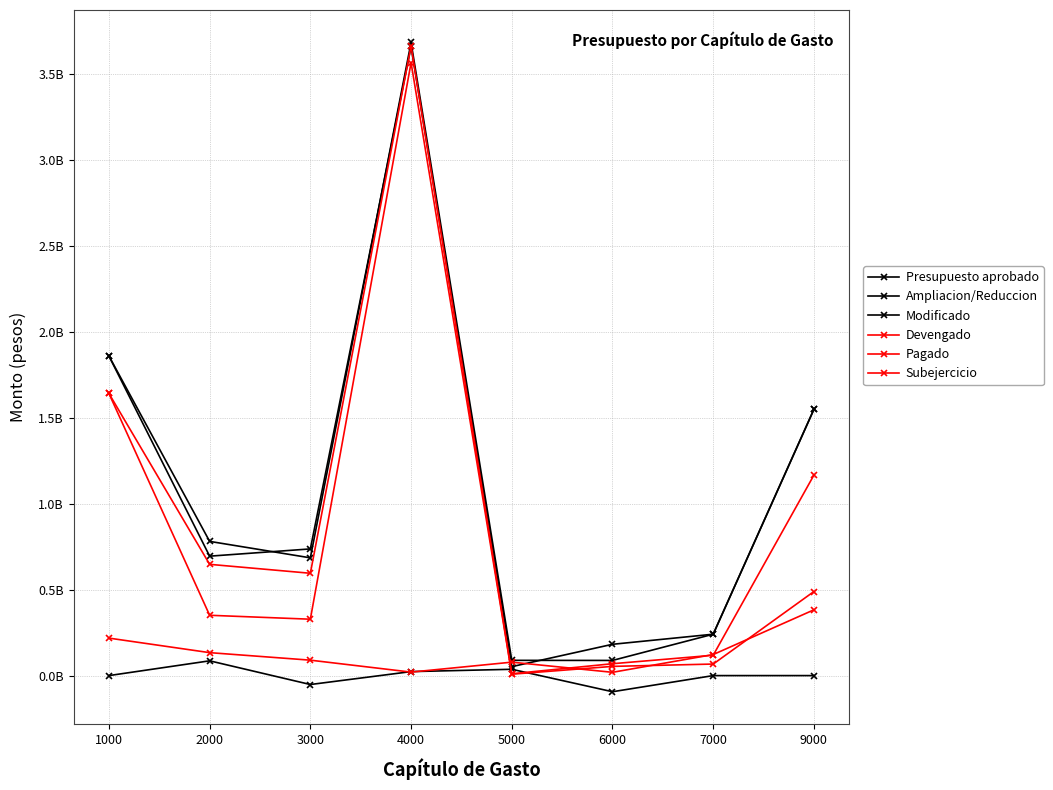

Between which two adjacent categories do Devengado and Presupuesto aprobado first intersect?

3000 and 4000